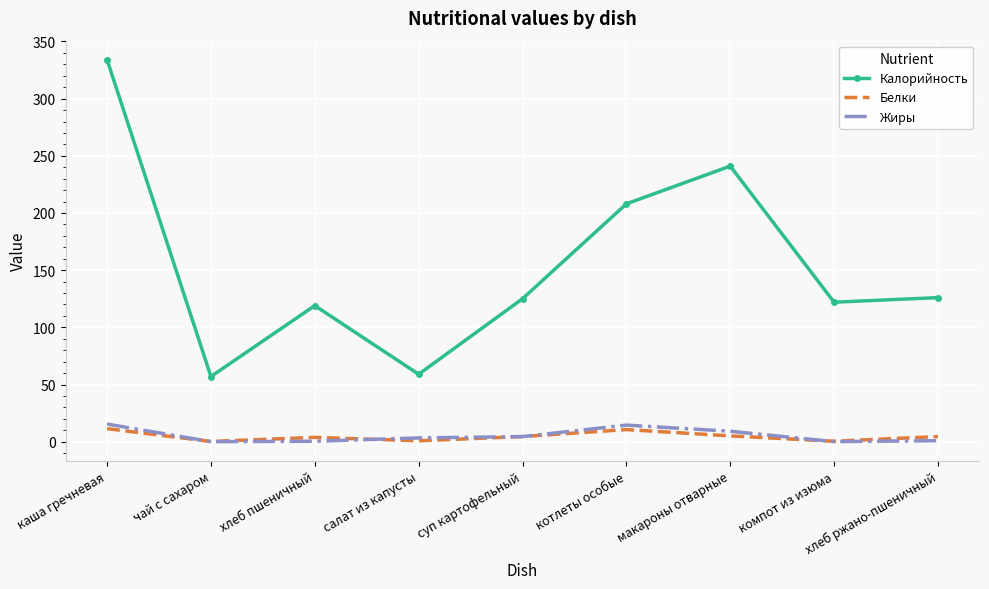

At which category is the sum across all series the highest?

каша гречневая